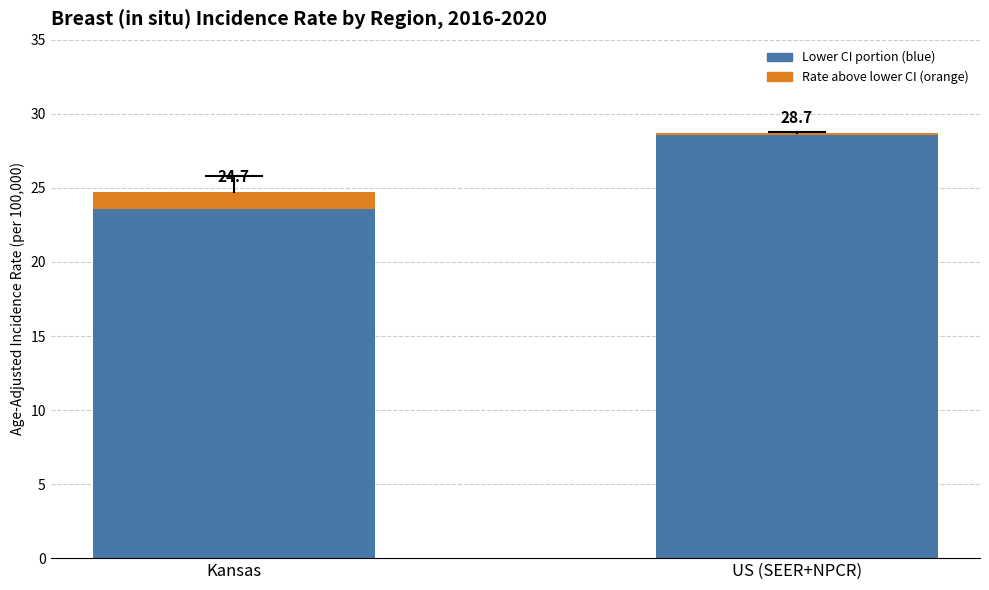

At which category is the sum across all series the highest?

US (SEER+NPCR)